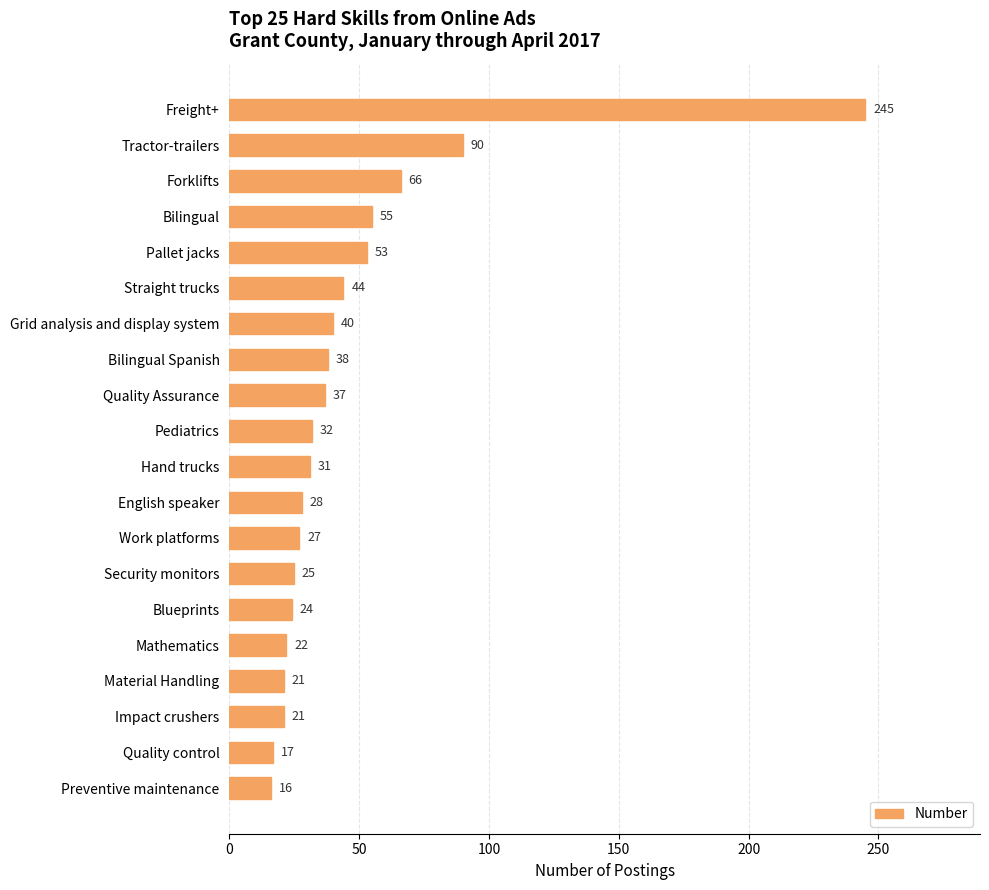

What is the difference between the maximum and second lowest values?

228